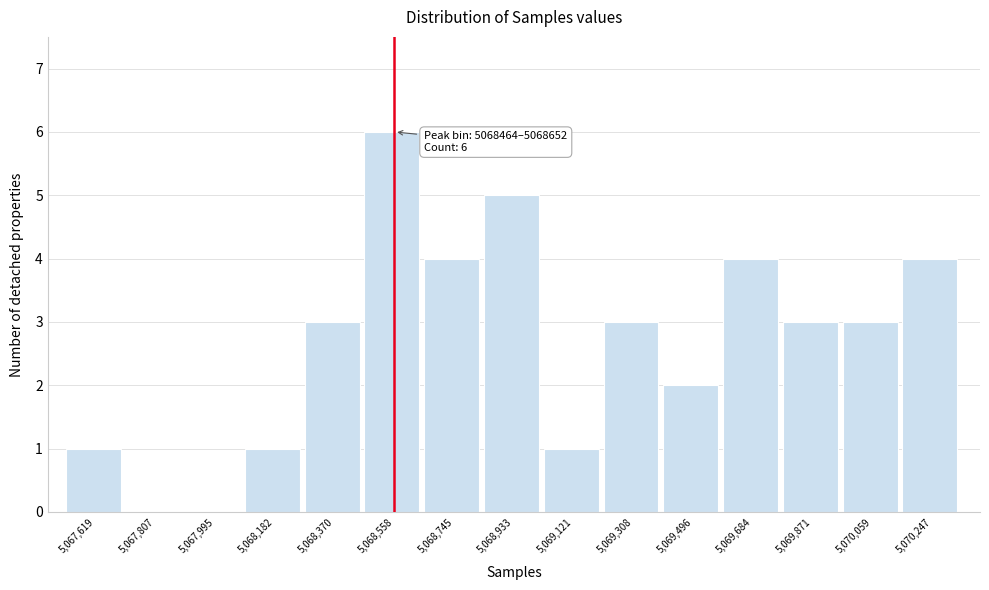

Which range on the x-axis has the tallest bar?

5068460 to 5068660